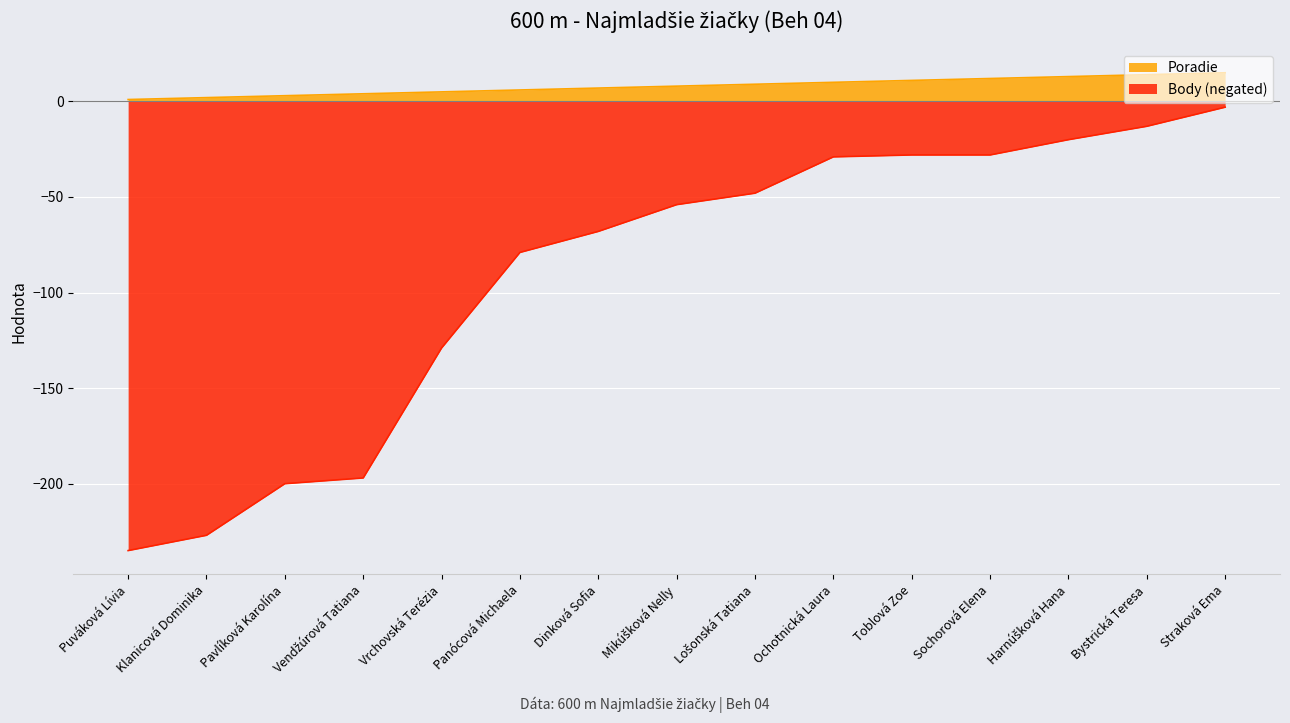

What is the label of the 11th point from the right?

Vrchovská Terézia